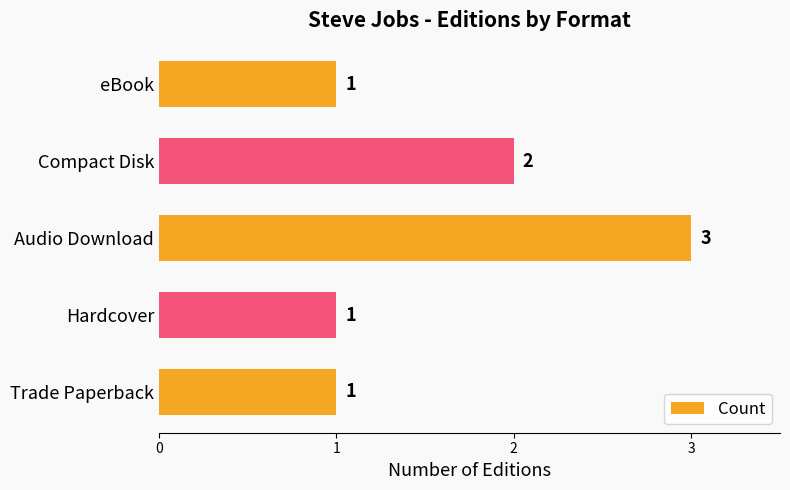

What is the sum of the values at eBook and Compact Disk?

3